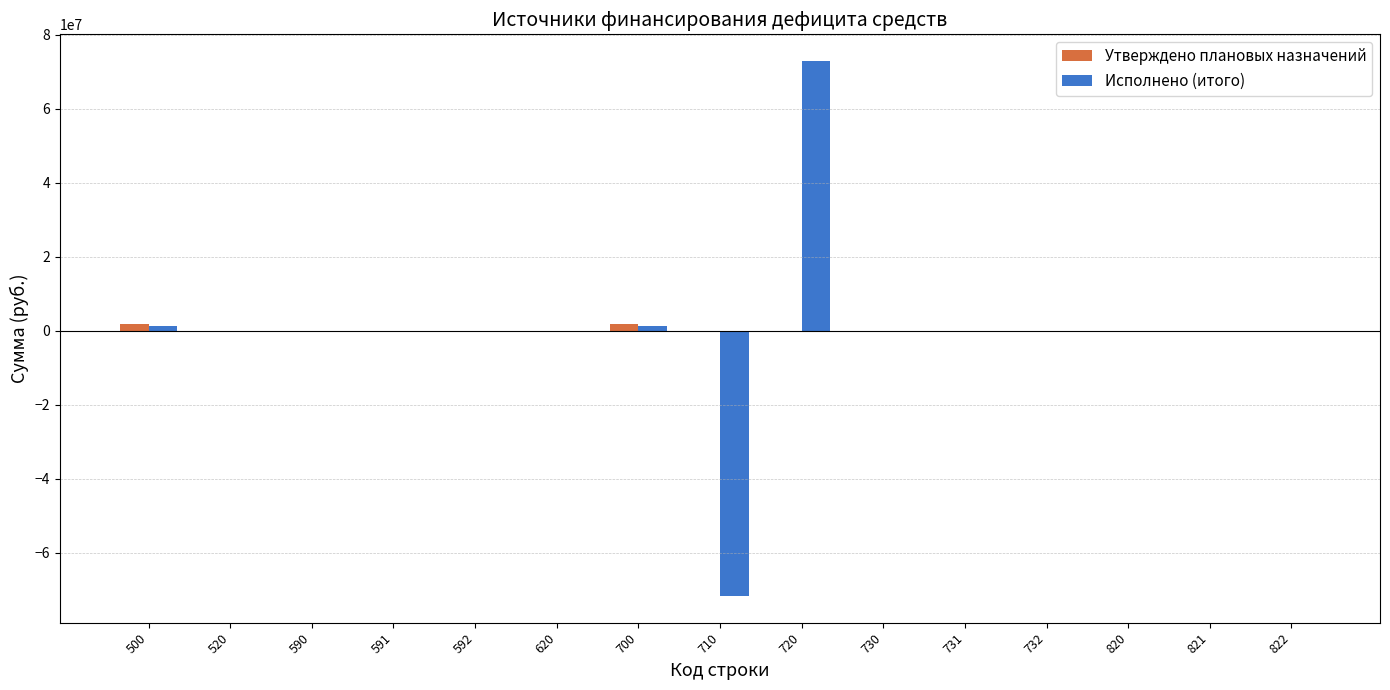

What is the maximum value for Исполнено (итого)?

72834645.3